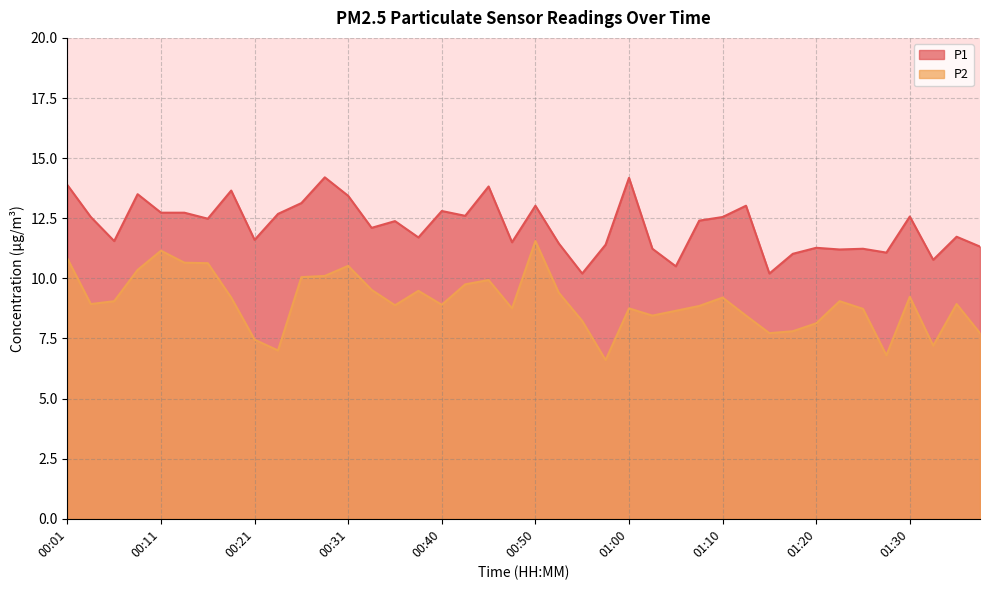

Which series has the largest total across all categories?

P1